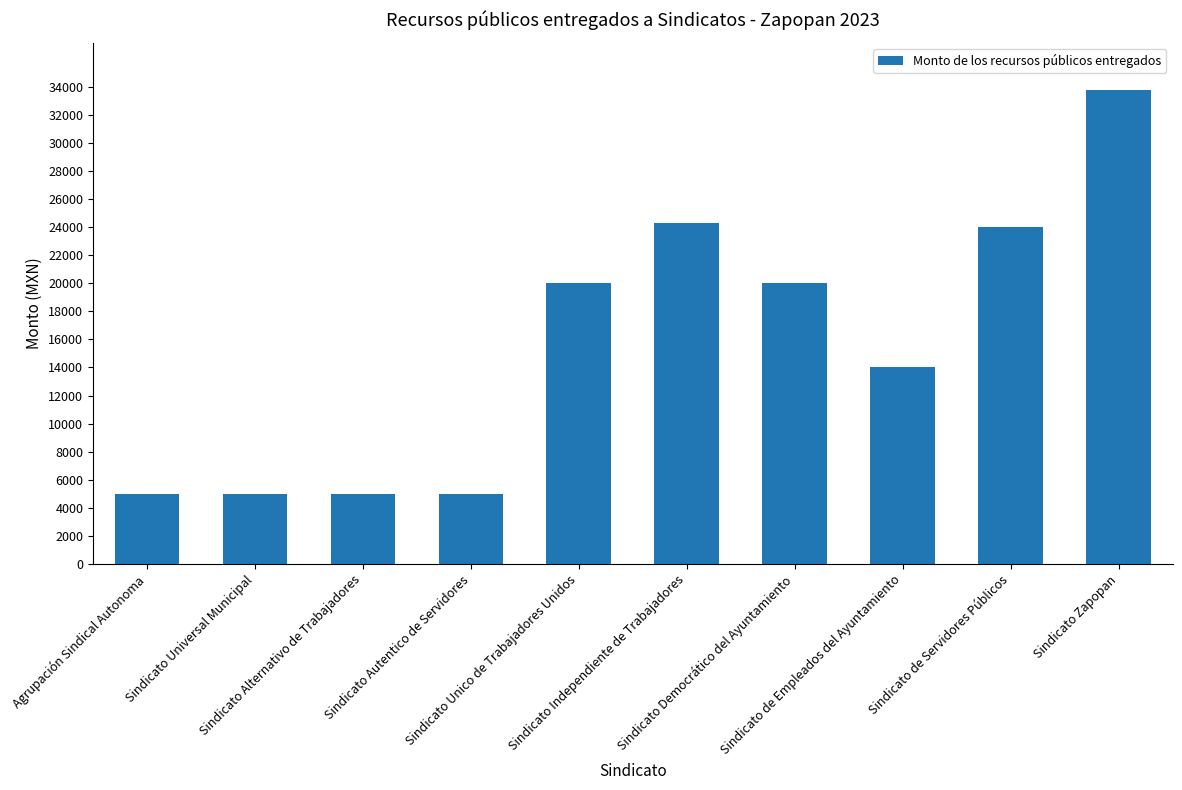

Count the number of categories in the chart.

10